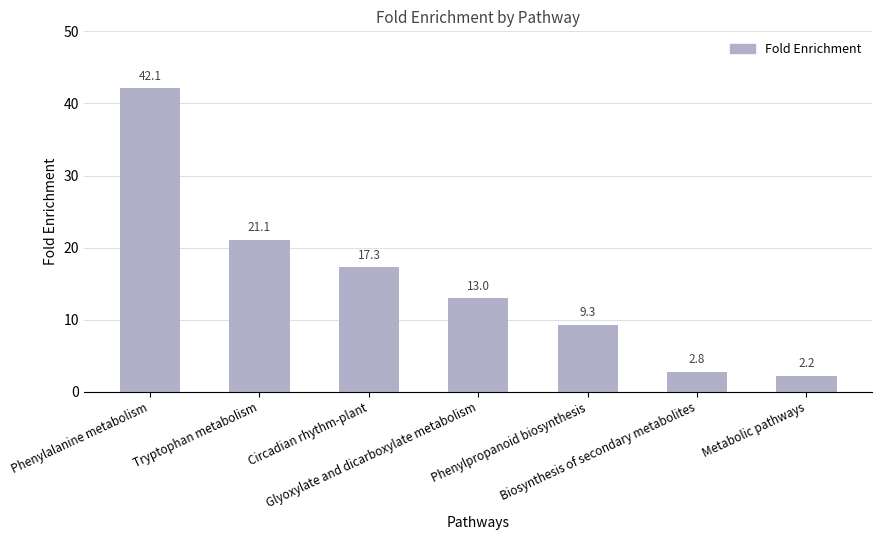

What is the change in value from Circadian rhythm-plant to Phenylpropanoid biosynthesis?

-8.0